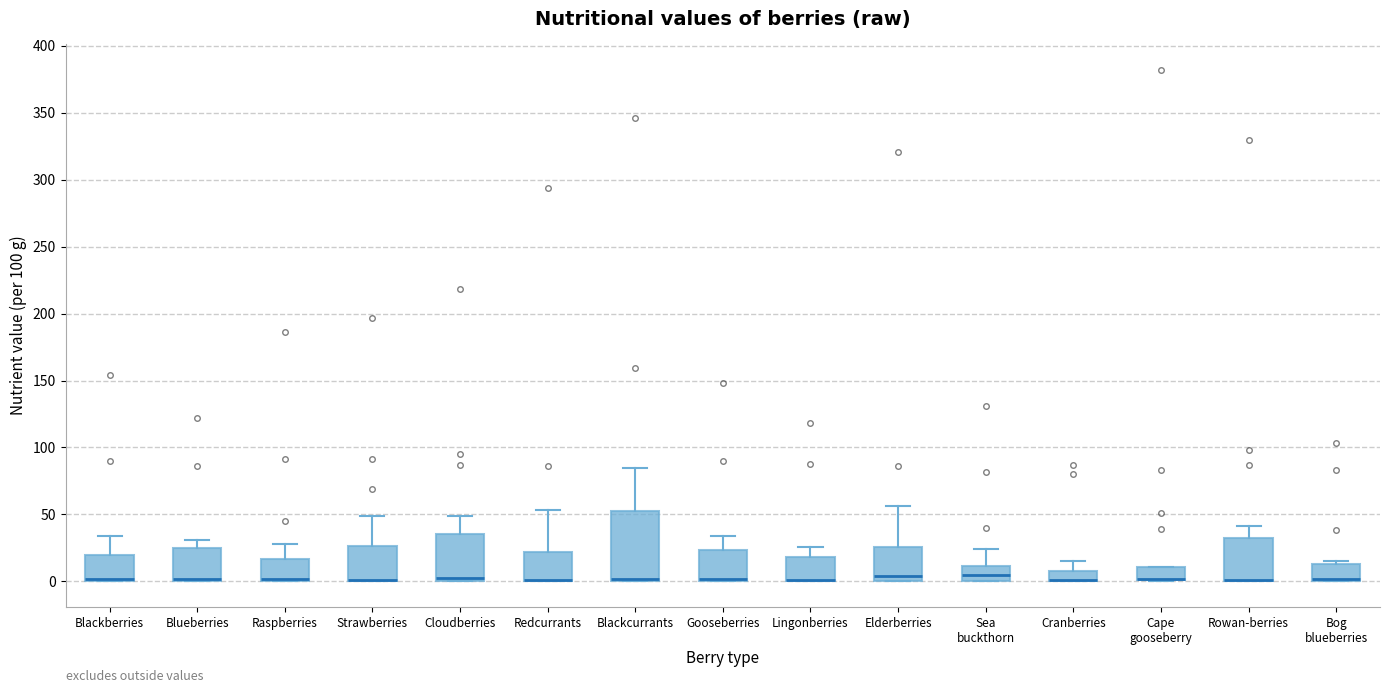

Reading left to right, transcribe this box plot: for each box, give where its median line is, the range the box spans, and where its two whiskers end, as read against the y-axis. The values are not printed on the chart, so give them approximately, as read against the axis.

Blackberries: median 0 (drawn on the box's lower edge), box 0 to 20, whiskers 0 to 35
Blueberries: median 0 (drawn on the box's lower edge), box 0 to 25, whiskers 0 to 30
Raspberries: median 0 (drawn on the box's lower edge), box 0 to 15, whiskers 0 to 30
Strawberries: median 0 (drawn on the box's lower edge), box 0 to 25, whiskers 0 to 50
Cloudberries: median 0 (just above the box's lower edge), box 0 to 35, whiskers 0 to 50
Redcurrants: median 0 (drawn on the box's lower edge), box 0 to 20, whiskers 0 to 55
Blackcurrants: median 0 (drawn on the box's lower edge), box 0 to 55, whiskers 0 to 85
Gooseberries: median 0 (just above the box's lower edge), box 0 to 25, whiskers 0 to 35
Lingonberries: median 0 (drawn on the box's lower edge), box 0 to 20, whiskers 0 to 25
Elderberries: median 5, box 0 to 25, whiskers 0 to 55
Sea buckthorn: median 5, box 0 to 10, whiskers 0 to 25
Cranberries: median 0 (drawn on the box's lower edge), box 0 to 10, whiskers 0 to 15
Cape gooseberry: median 0 (drawn on the box's lower edge), box 0 to 10, whiskers 0 to 10
Rowan-berries: median 0 (drawn on the box's lower edge), box 0 to 35, whiskers 0 to 40
Bog blueberries: median 0 (just above the box's lower edge), box 0 to 15, whiskers 0 to 15 (just above the box's upper edge)